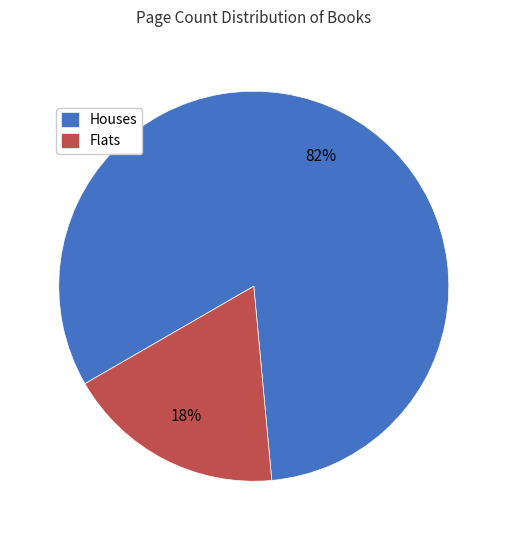

How many slices are in this pie chart?

2